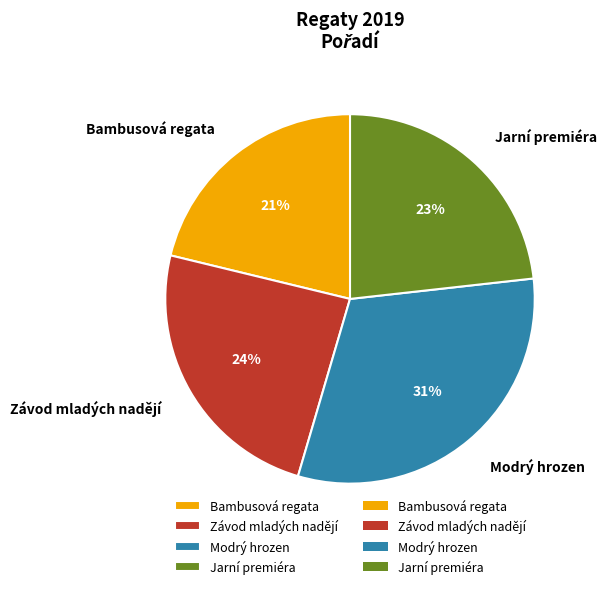

Which category has the biggest portion of the pie?

Modrý hrozen